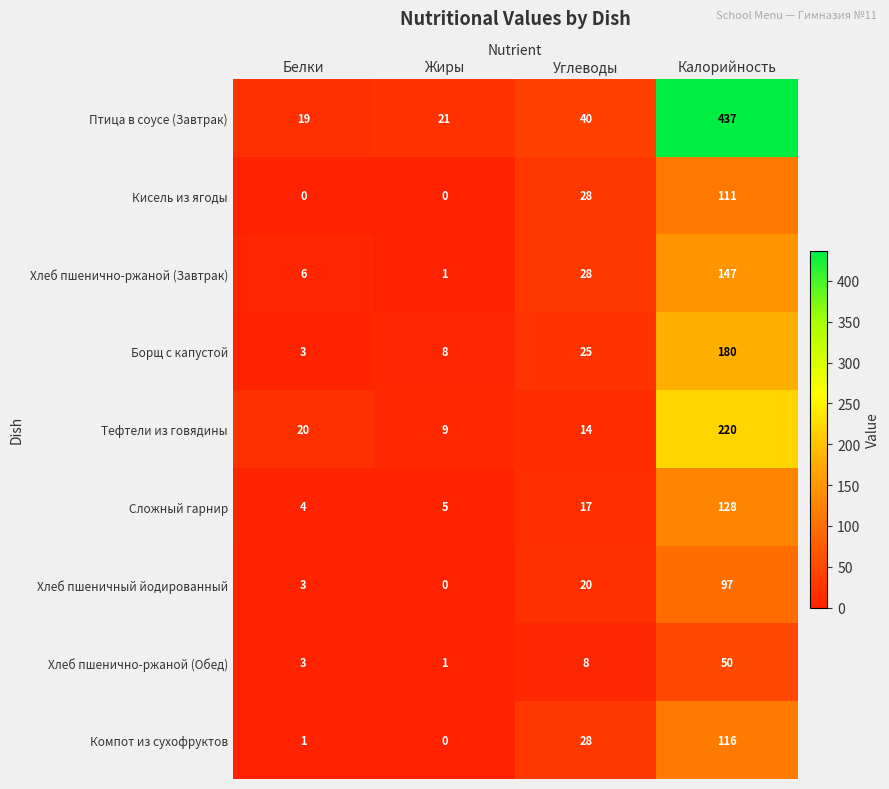

What is the difference between the Компот из сухофруктов values at Углеводы and Жиры?

28